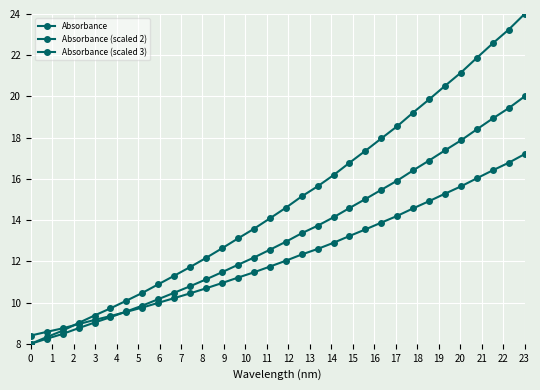

What is the maximum value shown in the chart?

24.0